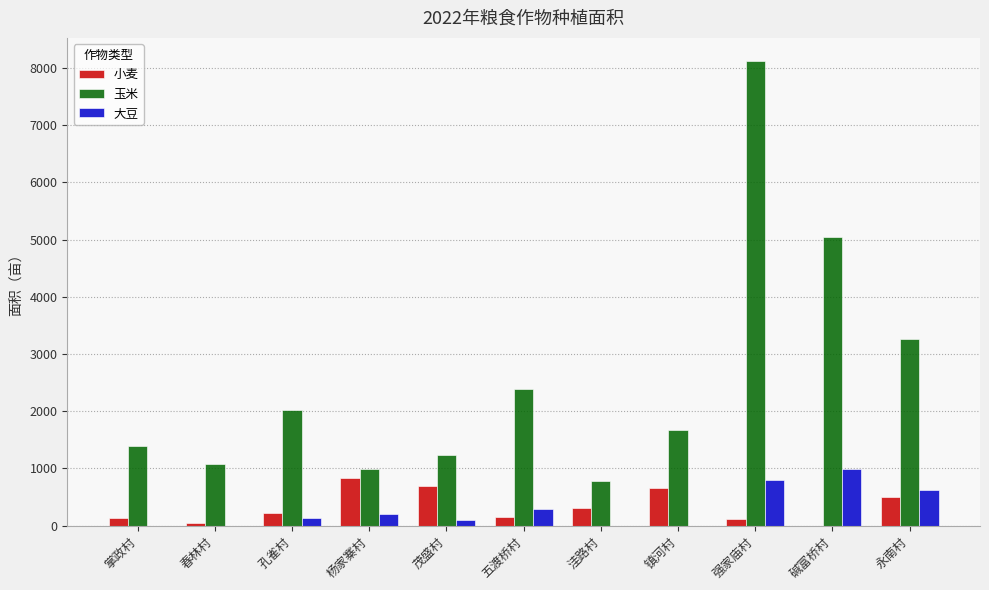

Which series has the largest total across all categories?

玉米